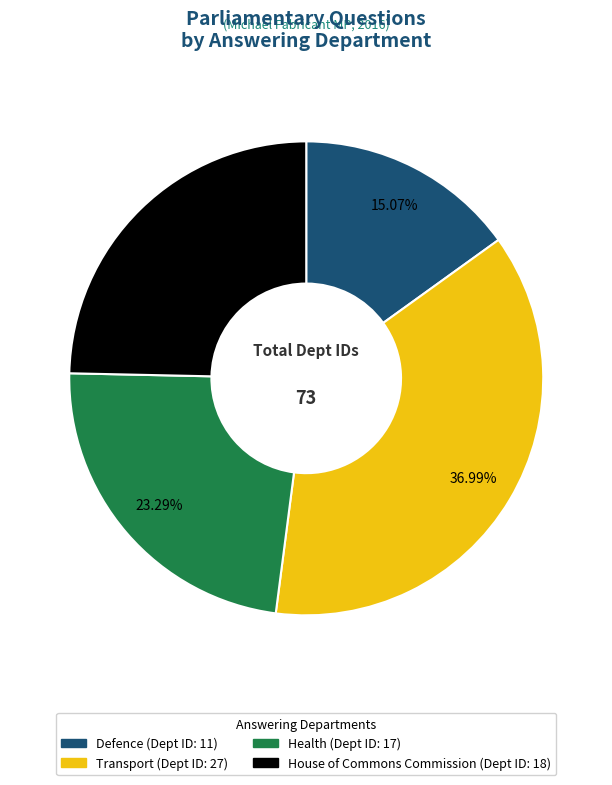

Rank the categories by value from lowest to highest.

Defence, Health, House of Commons Commission, Transport